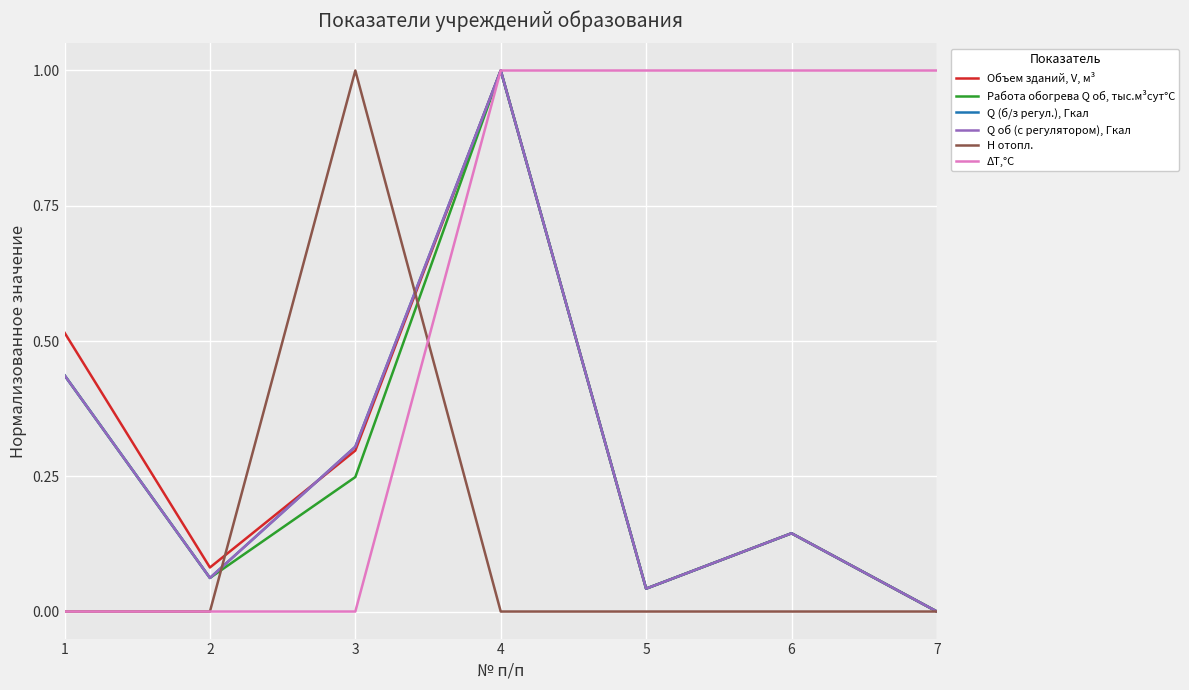

Does the chart have visible grid lines?

Yes